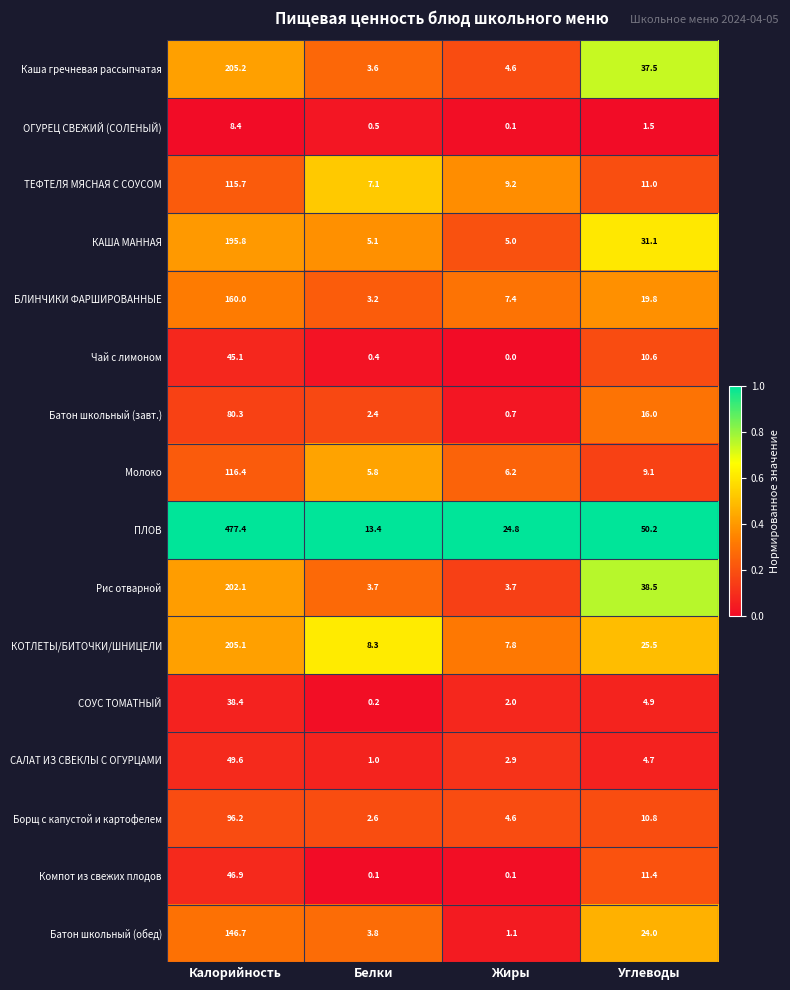

At which category does the chart reach its minimum across all series?

Жиры